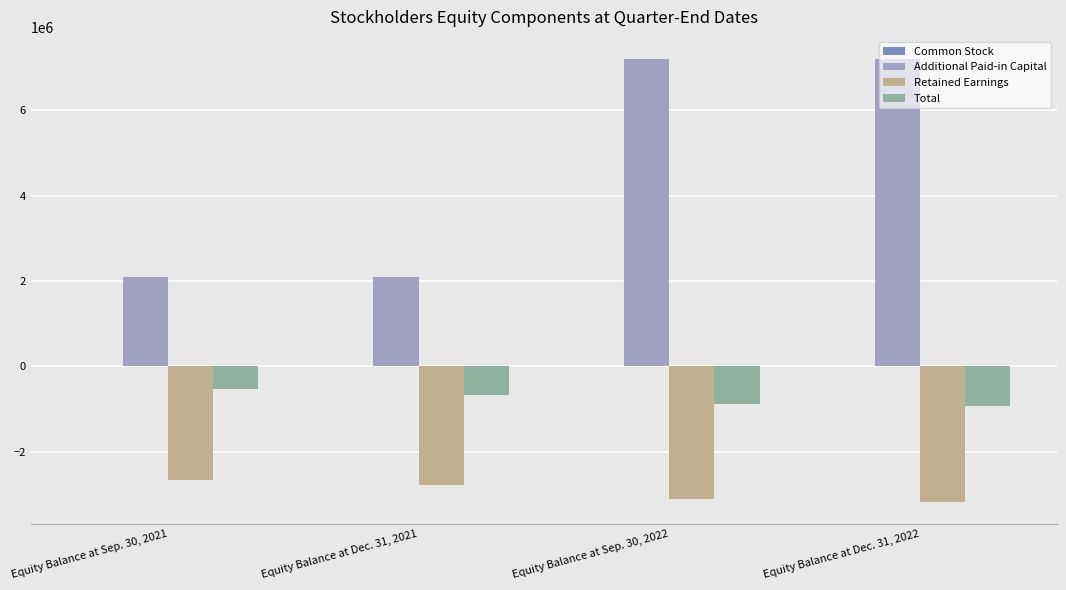

What position from the left is Equity Balance at Dec. 31, 2022?

4